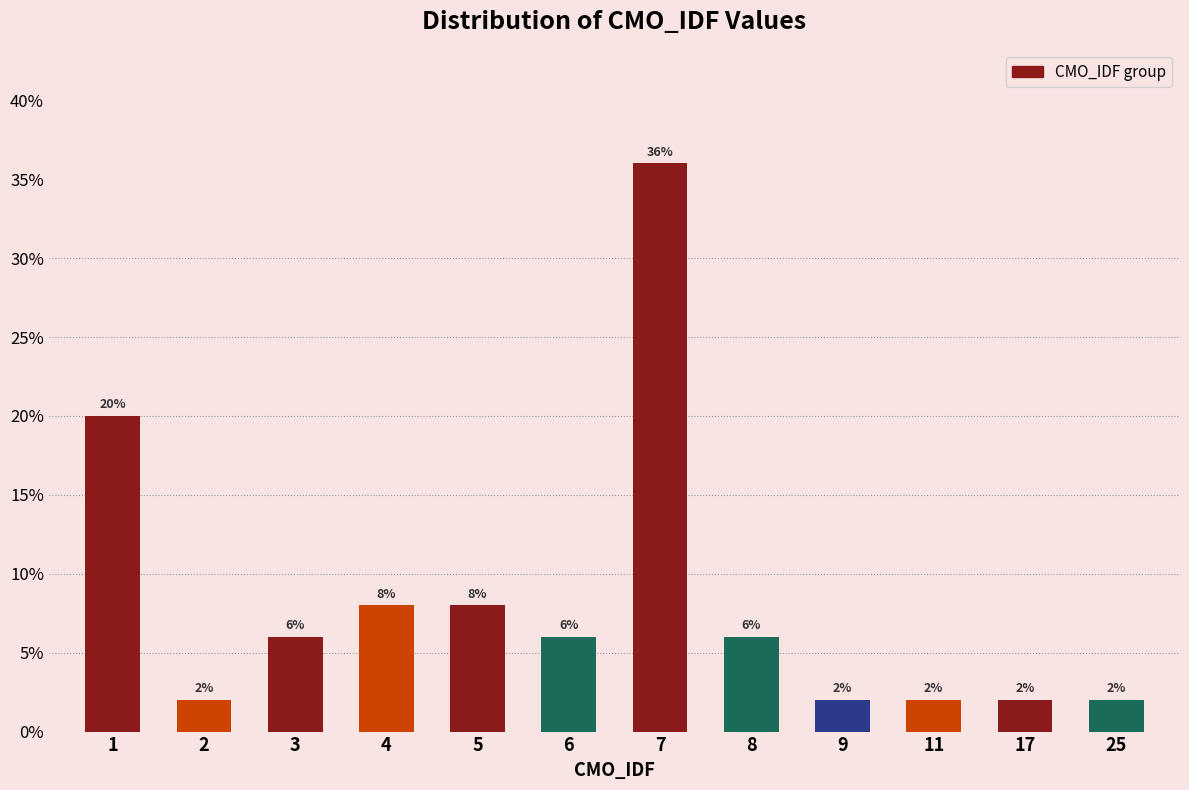

Reading right to left, transcribe all the data shown in this chart.

25=2	17=2	11=2	9=2	8=6	7=36	6=6	5=8	4=8	3=6	2=2	1=20